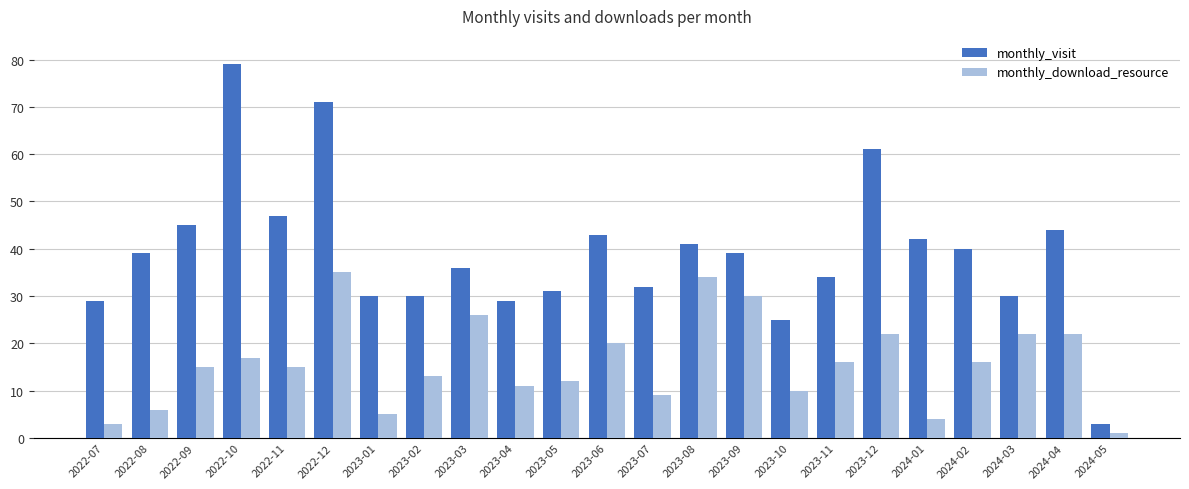

The monthly_visit series shows 41 at 2022-07. True or false?

False